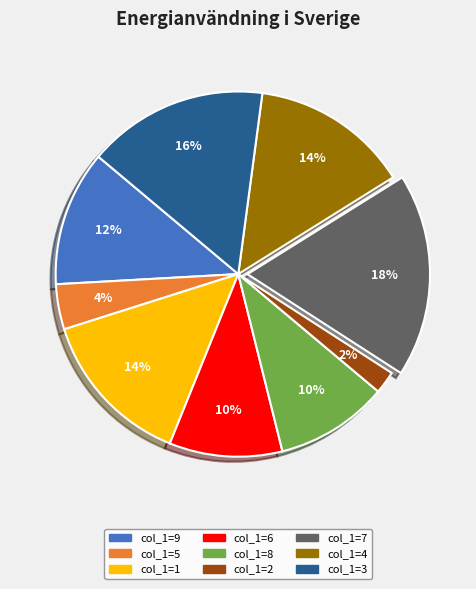

How many slices are in this pie chart?

9